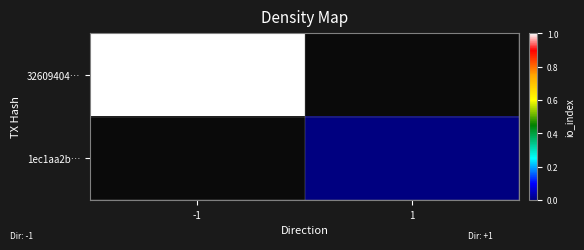

Rank the categories by 1ec1aa2b… value from highest to lowest.

-1, 1